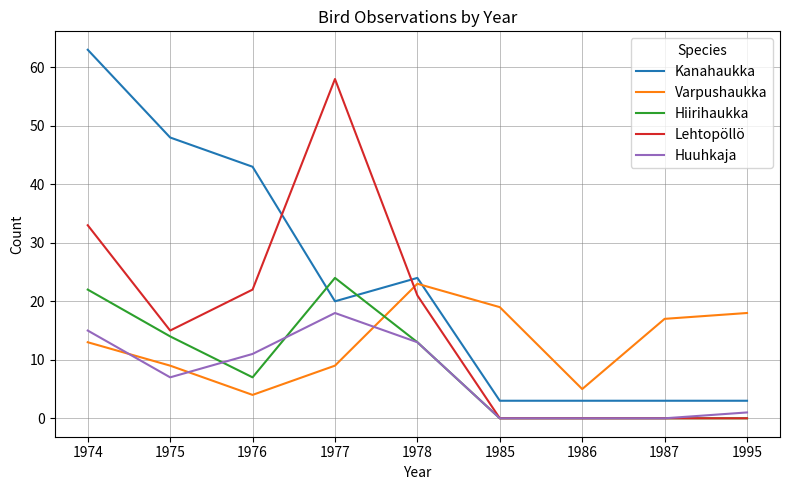

Rank the series at 1976 from highest to lowest value.

Kanahaukka, Lehtopöllö, Huuhkaja, Hiirihaukka, Varpushaukka